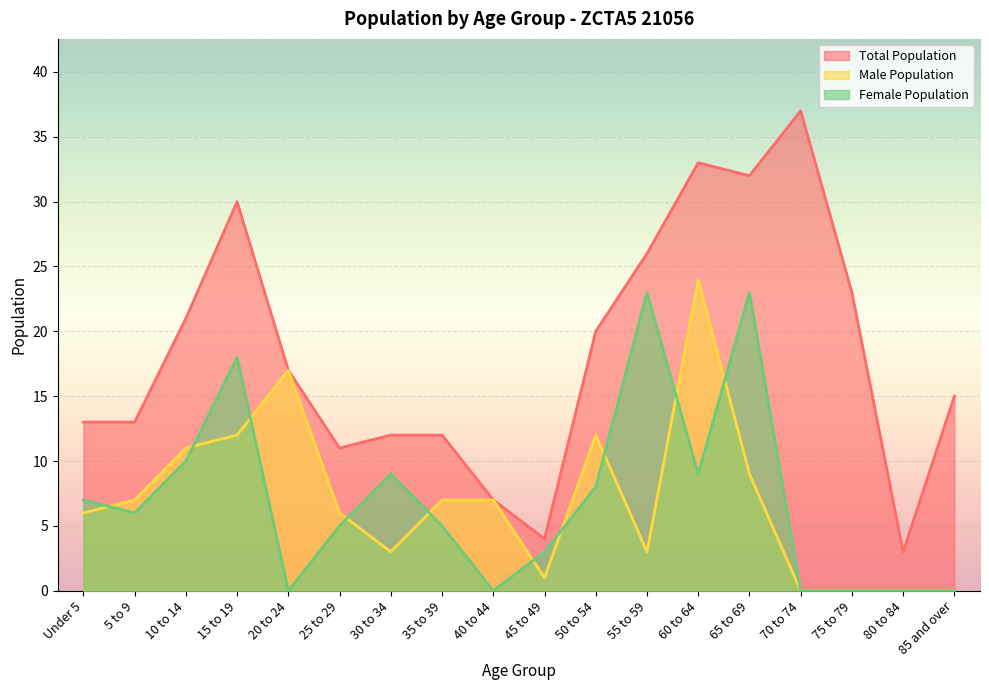

How many intersections are there between Female Population and Male Population?

10